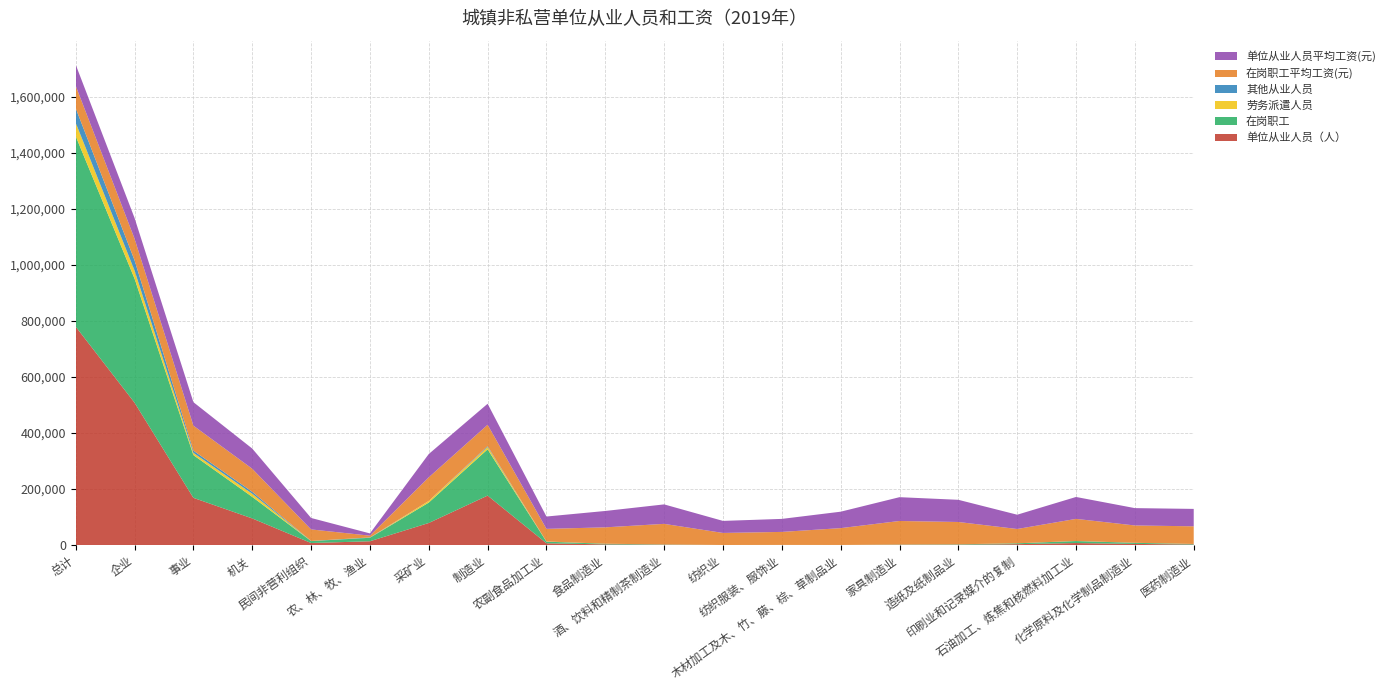

Reading left to right, what are all the values shown in this chart?

单位从业人员（人）: 779209	507996	168442	95003	7303	13586	78781	176441	6390	2362	1095	120	254	163	935	1396	3140	7256	4055	1936
在岗职工: 679365	442627	152509	76918	6849	12361	72875	165142	5746	2352	1028	120	254	160	932	1362	3140	7051	3916	1699
劳务派遣人员: 48028	28753	8045	11135	95	140	5791	8306	627	0	0	0	0	0	0	34	0	177	29	124
其他从业人员: 51816	36616	7888	6950	359	1085	115	2993	17	10	67	0	0	3	3	0	0	28	110	113
在岗职工平均工资(元): 80110	77227	89147	82225	41189	6338	84148	76280	44996	58484	73443	42983	46417	60066	84035	79525	51008	78881	61826	63029
单位从业人员平均工资(元): 75454	73799	83798	72033	40845	8057	83156	74968	44018	58413	69472	42983	46417	58655	84937	79135	51008	78197	61868	62095